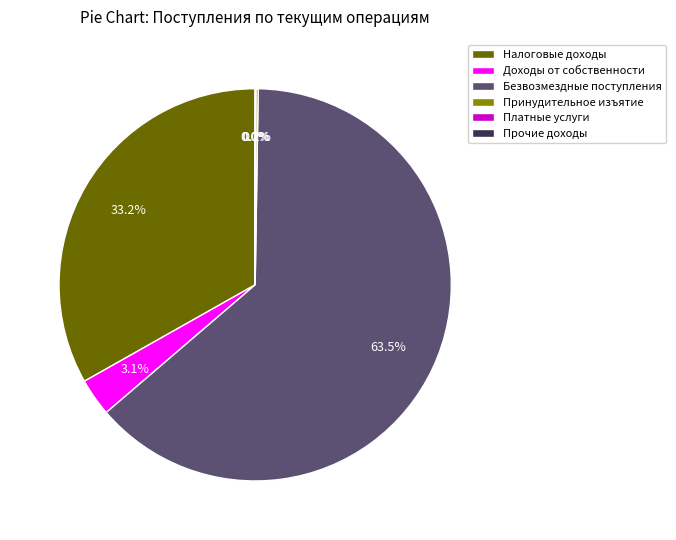

Which slice is the largest?

Безвозмездные поступления